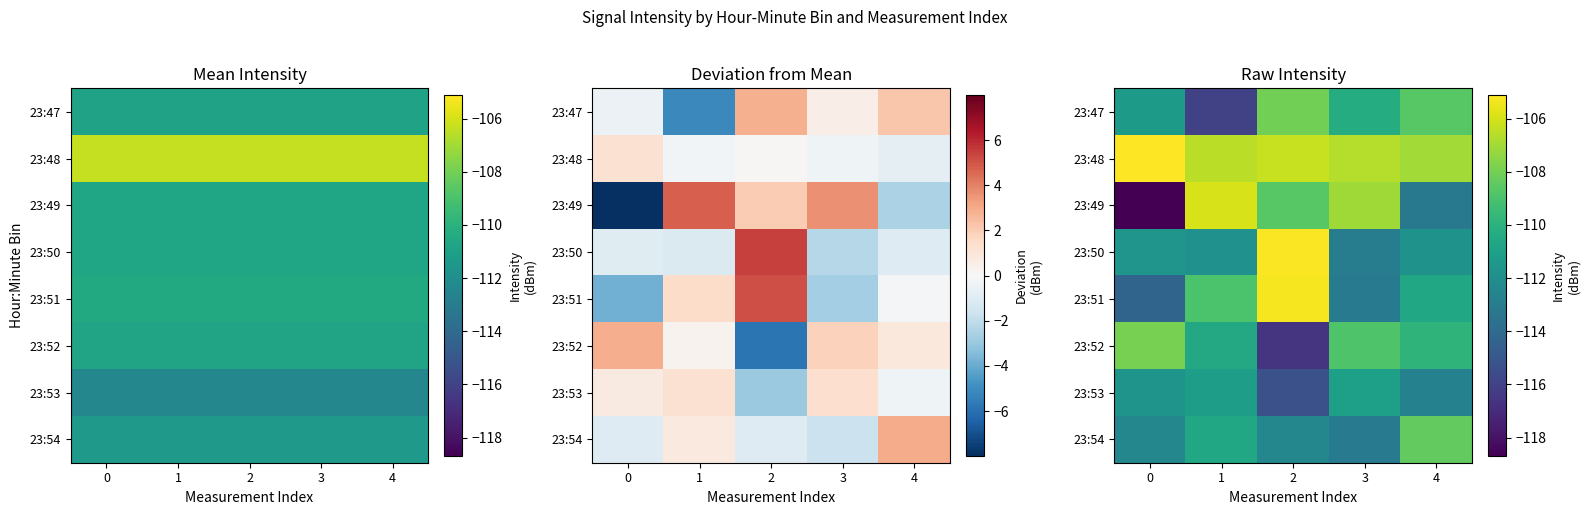

What is the difference between the maximum and minimum values in the 23:51 series?

9.0